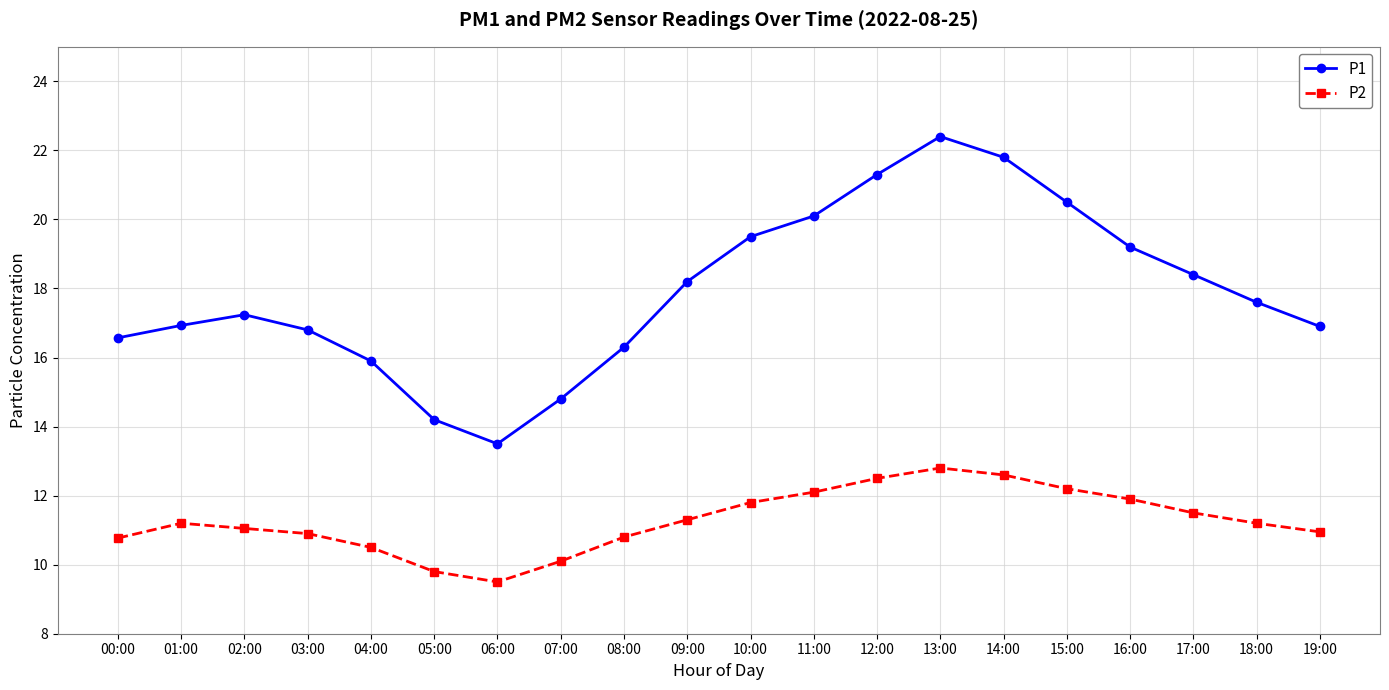

Rank the series at 17:00 from lowest to highest value.

P2, P1